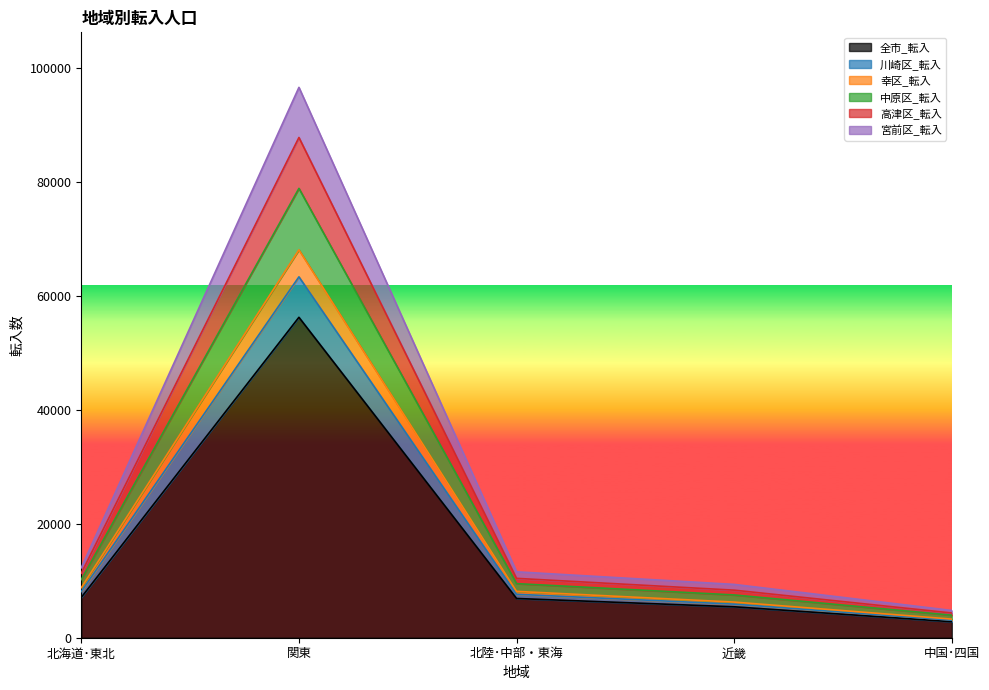

Does the chart have visible grid lines?

No